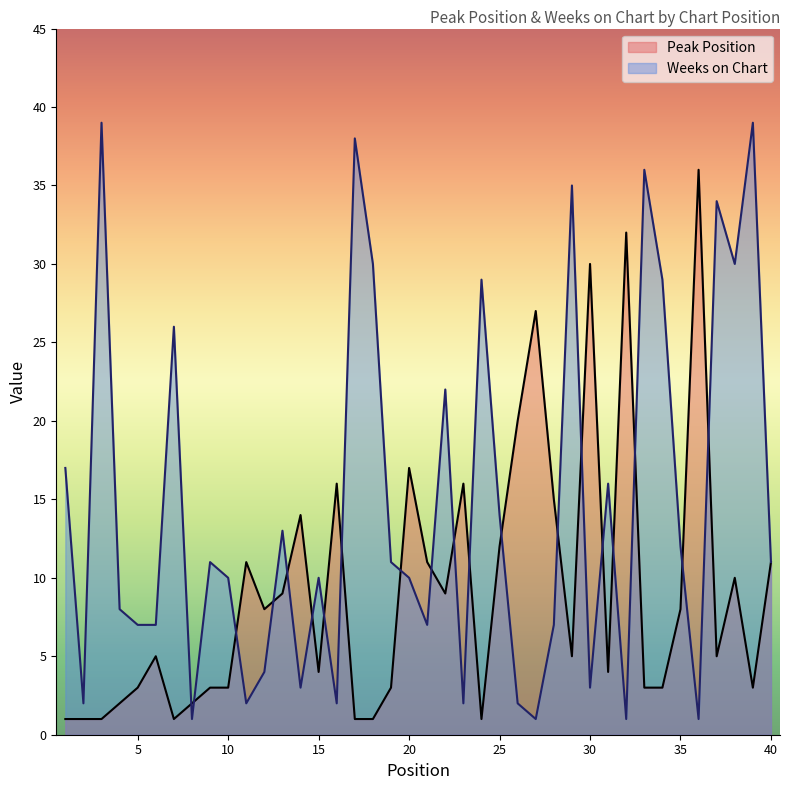

What is the average value of the Peak Position series?

9